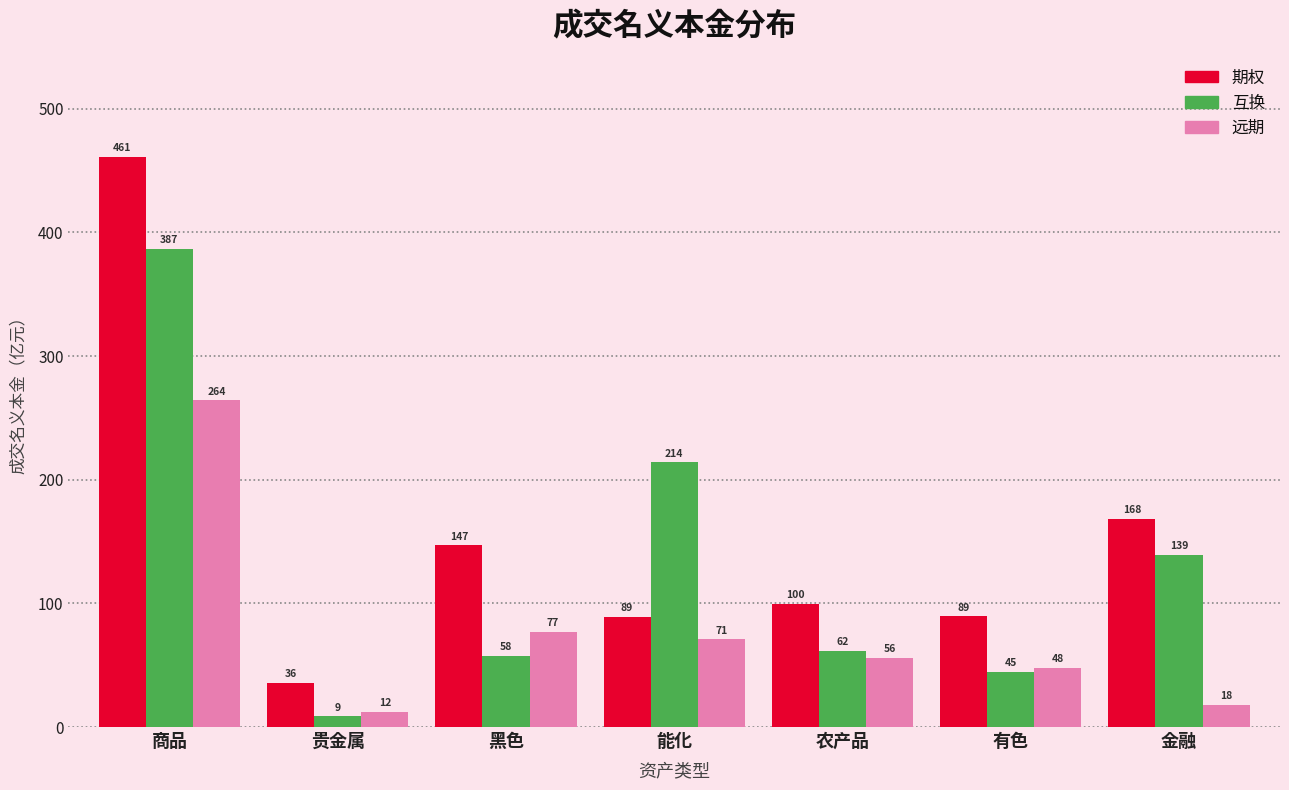

True or false: 期权 has a value of 35.5 at 贵金属.

True